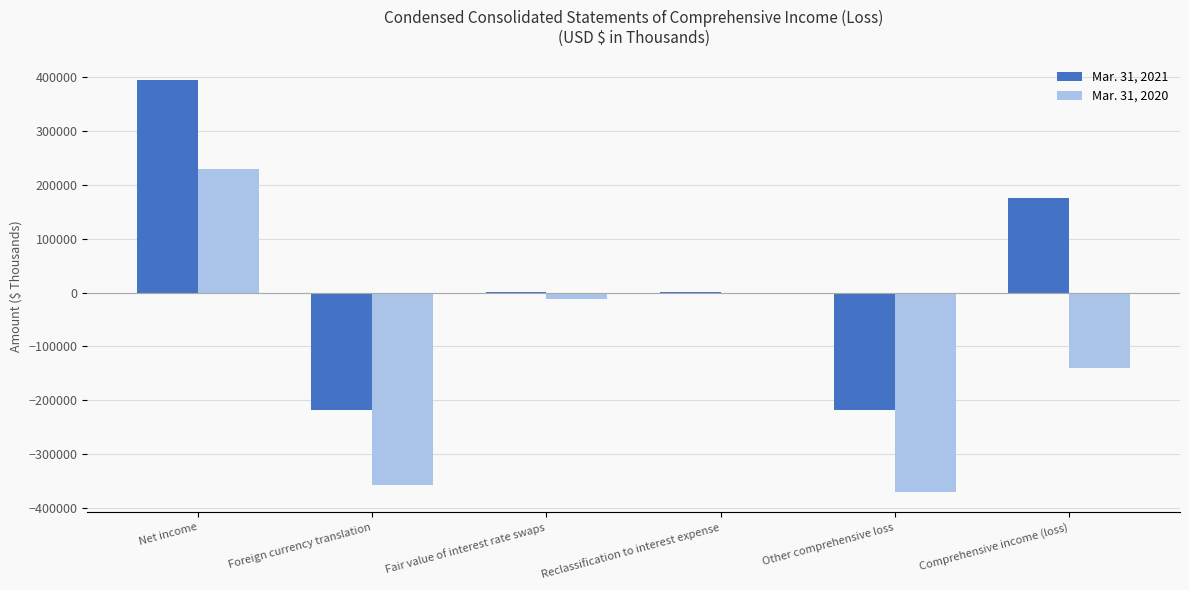

What is the total value across all series at Comprehensive income (loss)?

35470